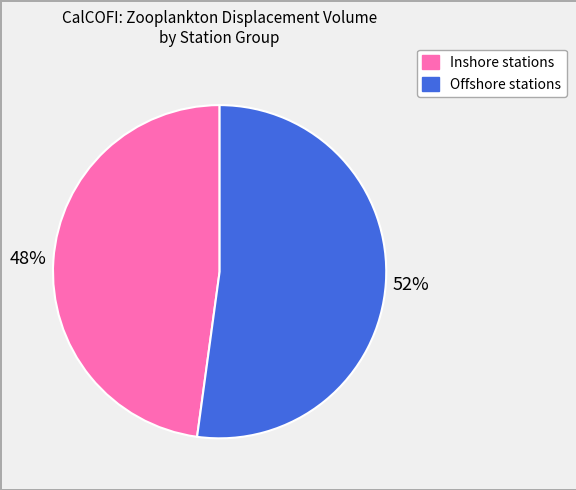

To the nearest percent, what is the difference between the largest and smallest slice percentages?

4%